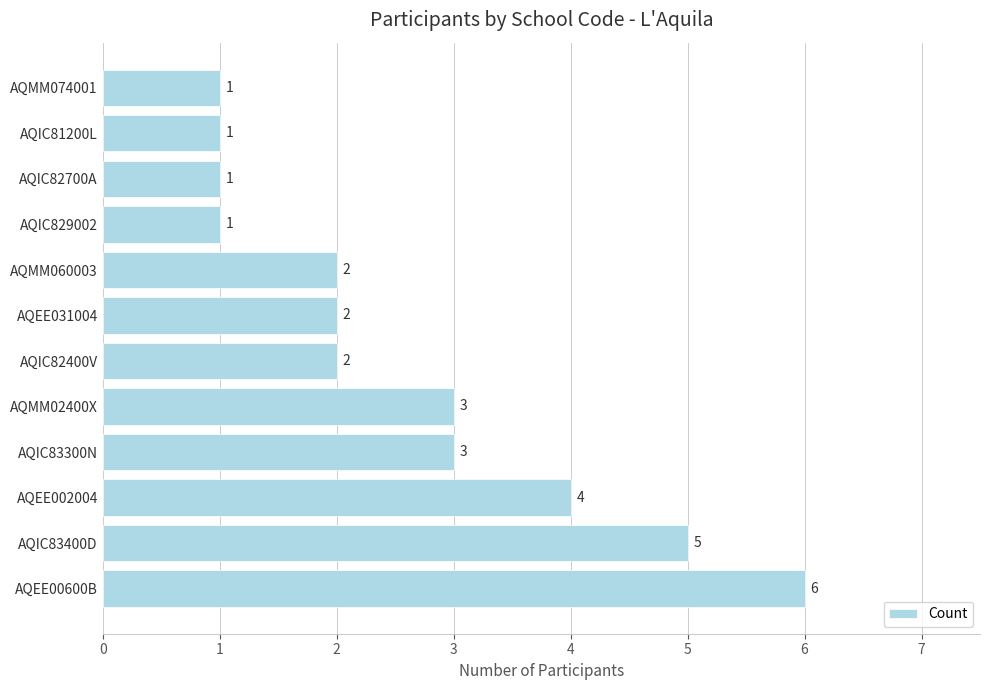

What is the sum of the values at AQIC82400V and AQMM02400X?

5